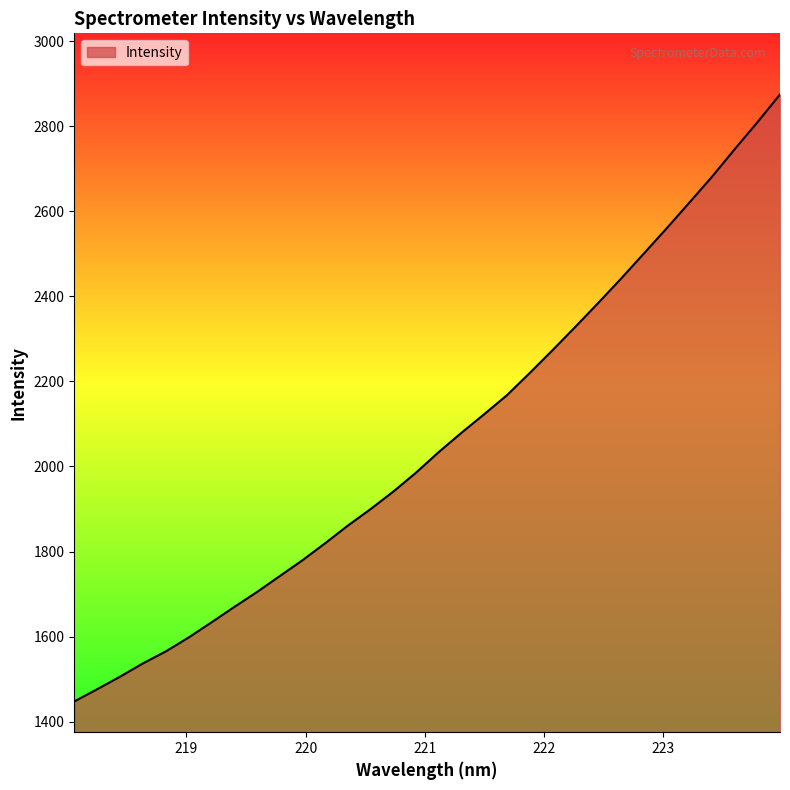

What is the greatest value displayed?

2875.4